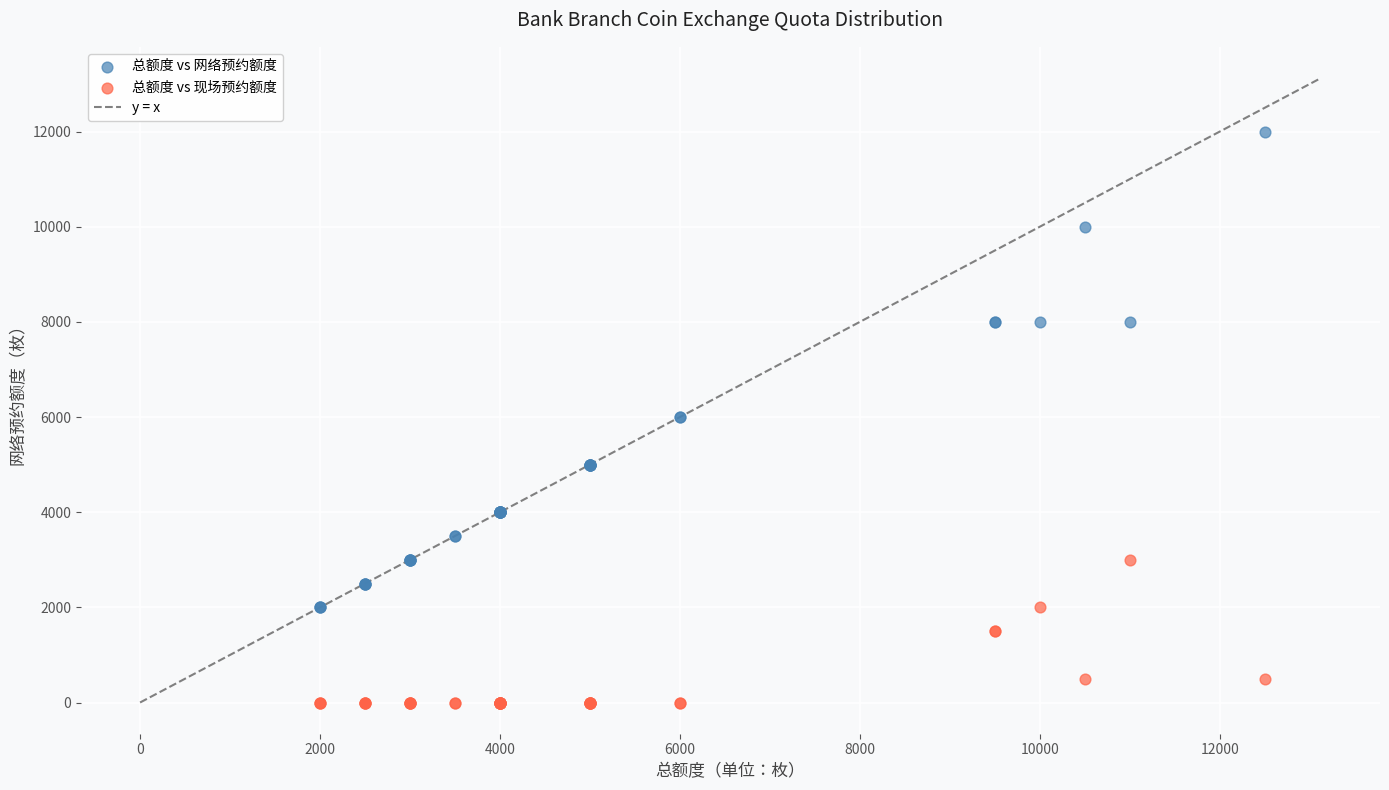

What is the X range (max minus min) for the scatter plot?

10500